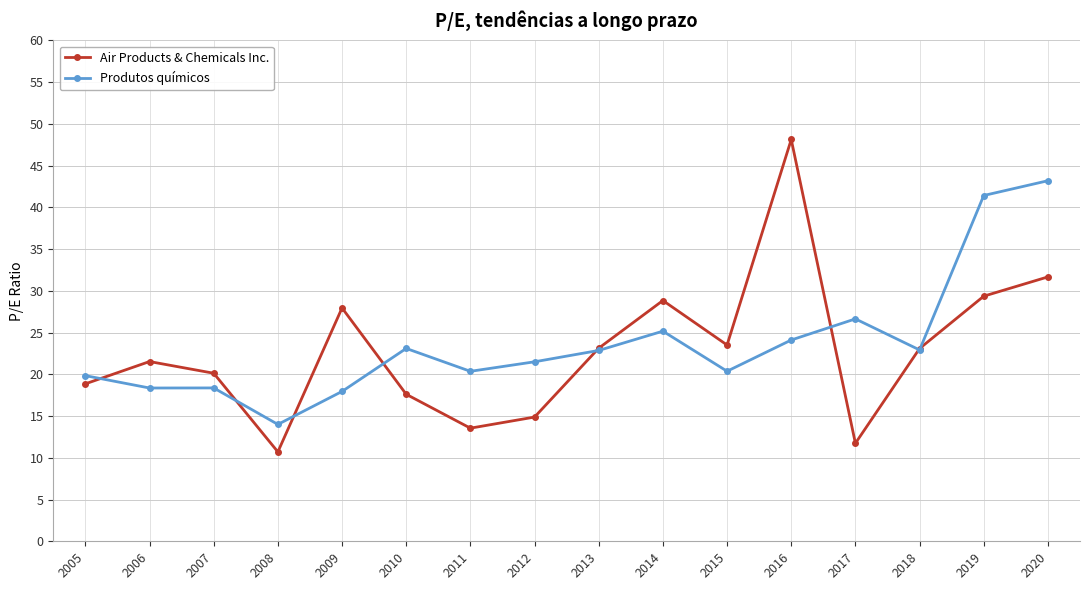

What is the difference between the highest and lowest values at 2014?

3.7